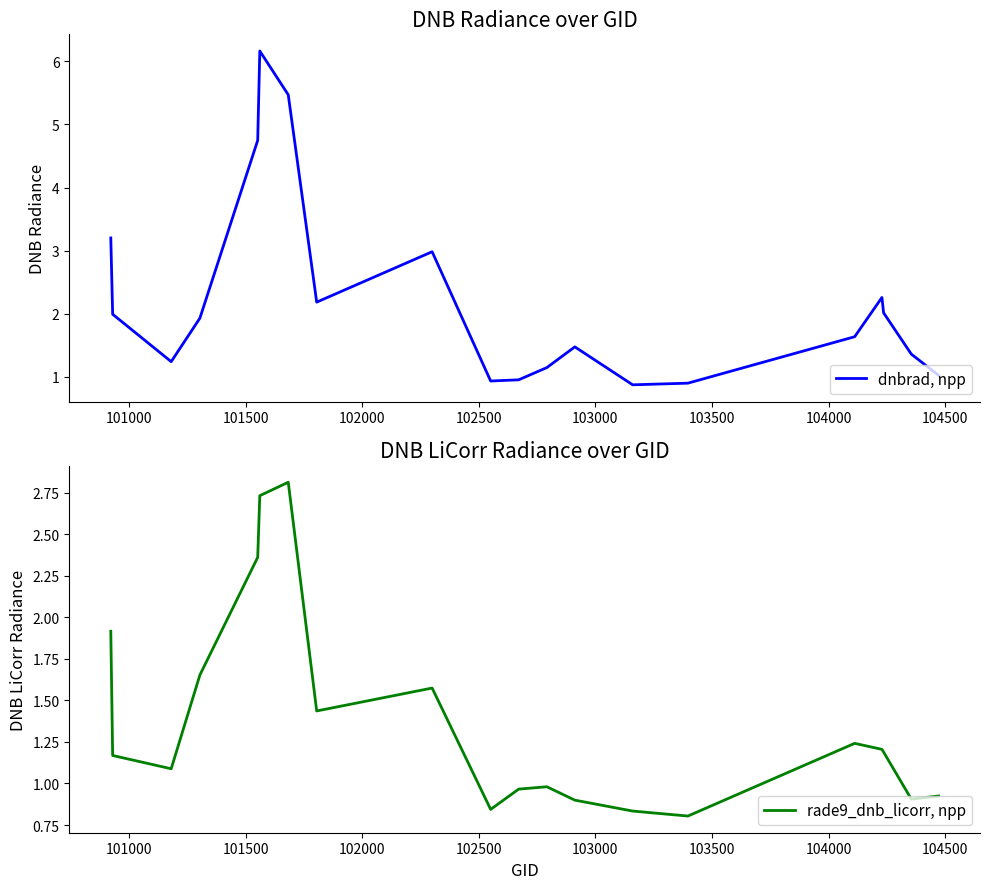

How many values in the rade9_dnb_licorr, npp series exceed 1?

12